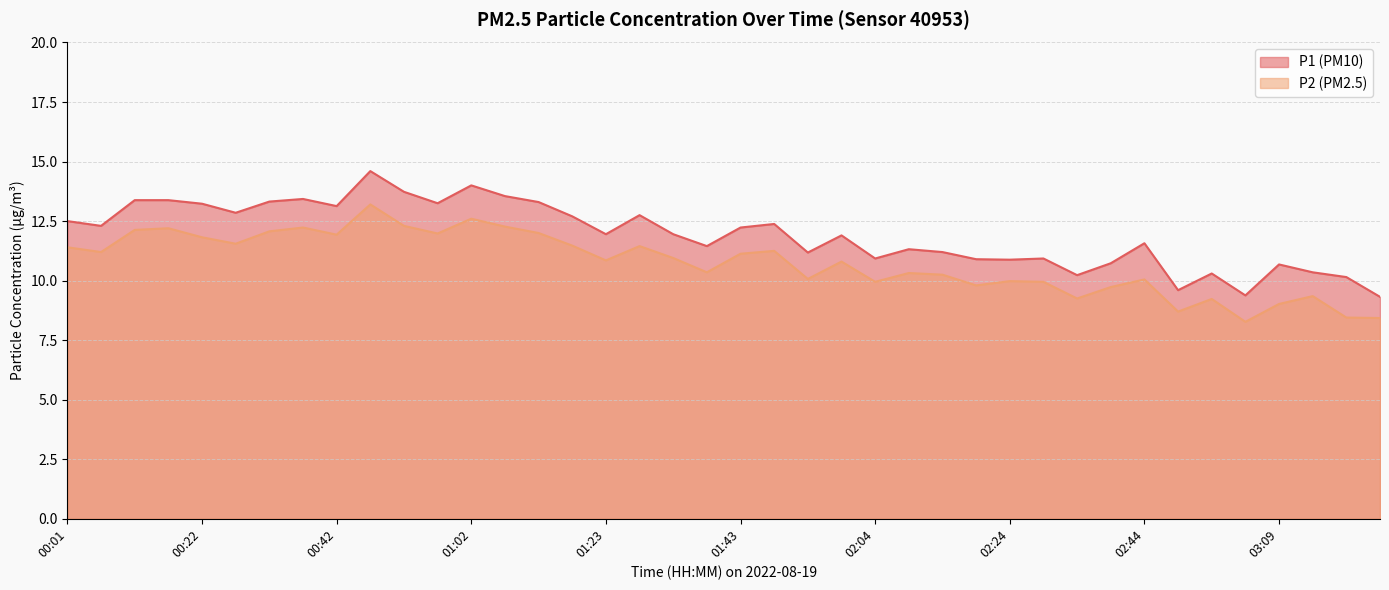

What is the label of the 27th point from the right?

01:07